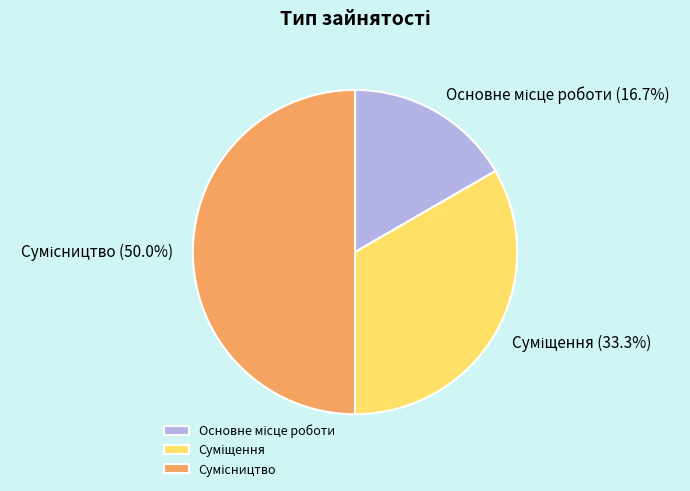

Count the number of slices in the pie.

3